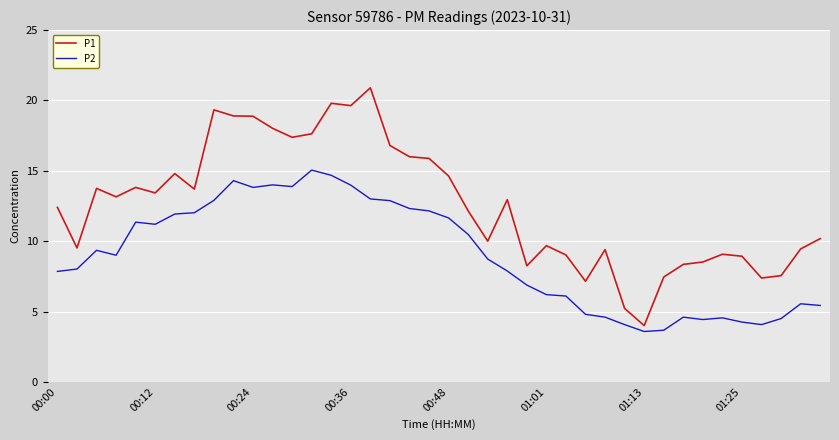

Does the chart have visible grid lines?

Yes